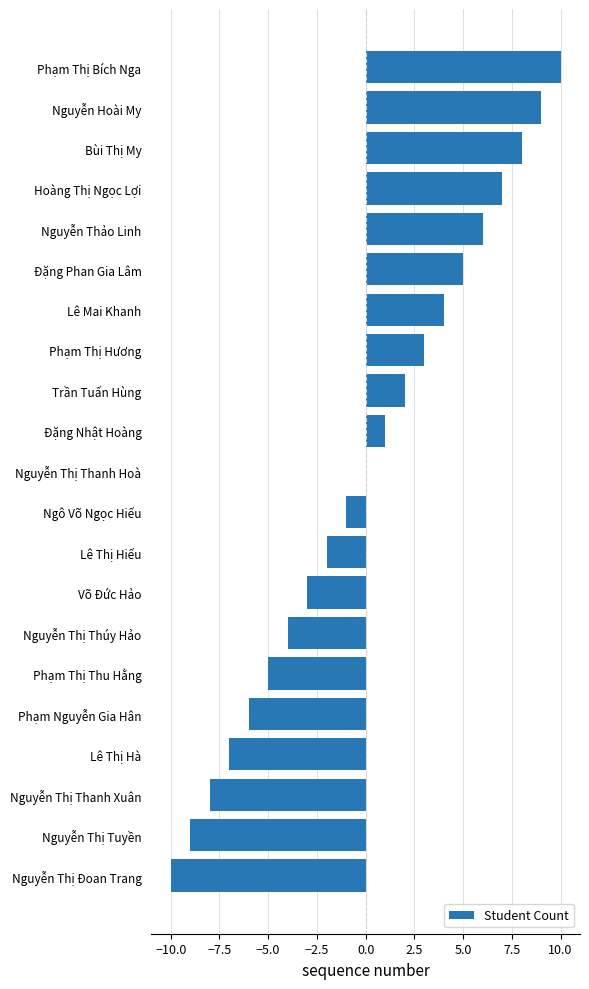

What is the greatest value displayed?

10